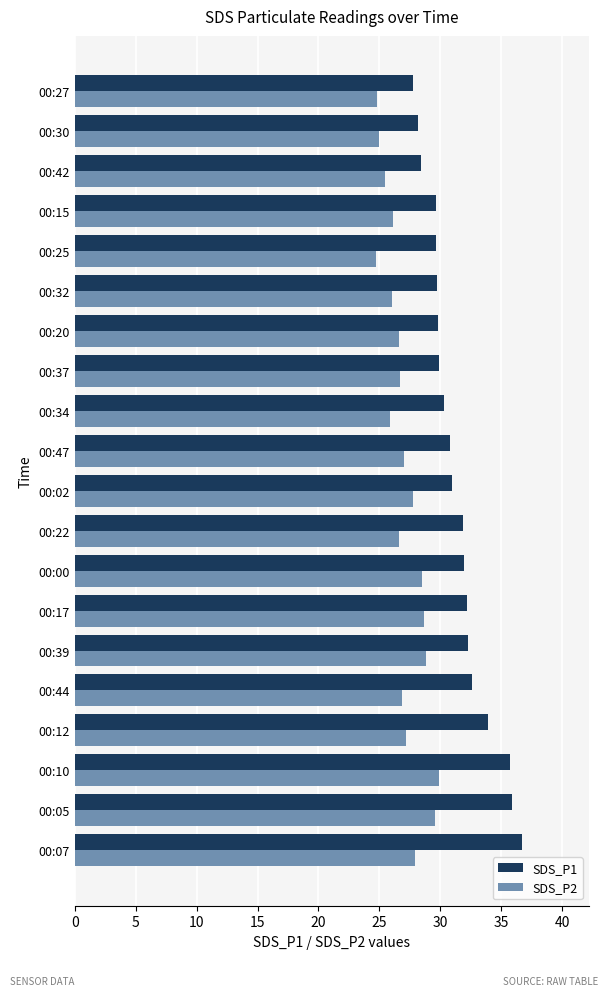

What is the minimum value for SDS_P2?

24.7